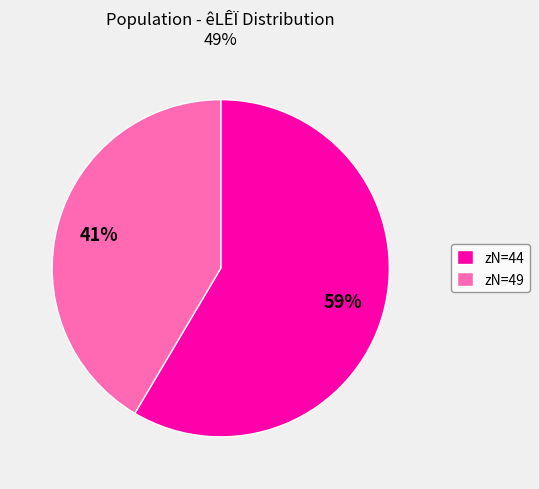

Rank the categories by value from lowest to highest.

zN=49, zN=44